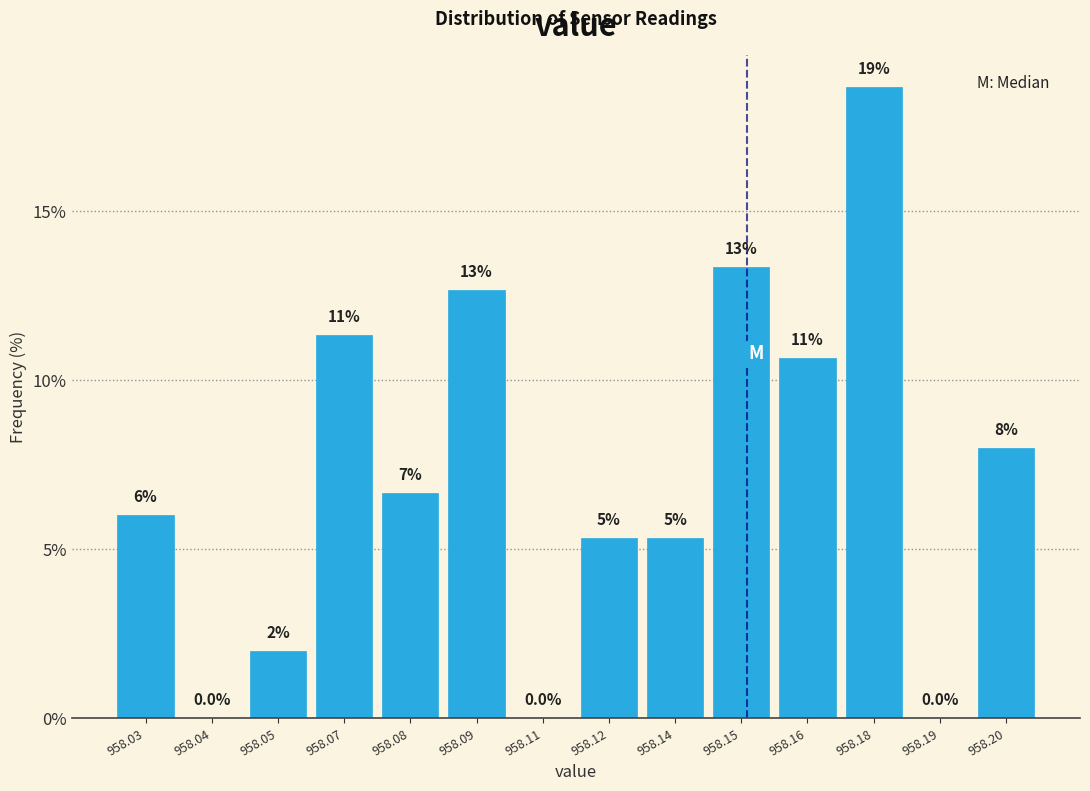

Are the bars horizontal?

No